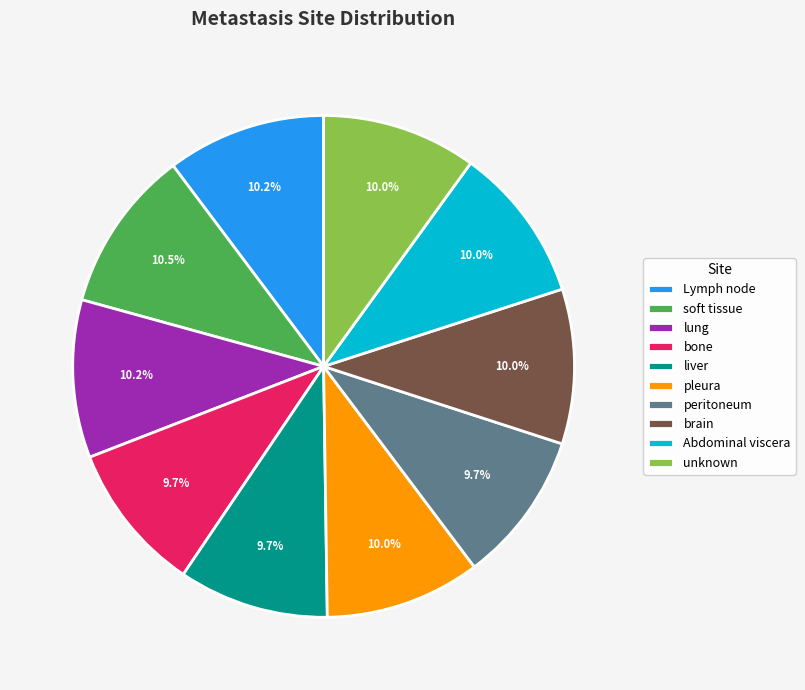

To the nearest percent, what portion does lung represent?

10%